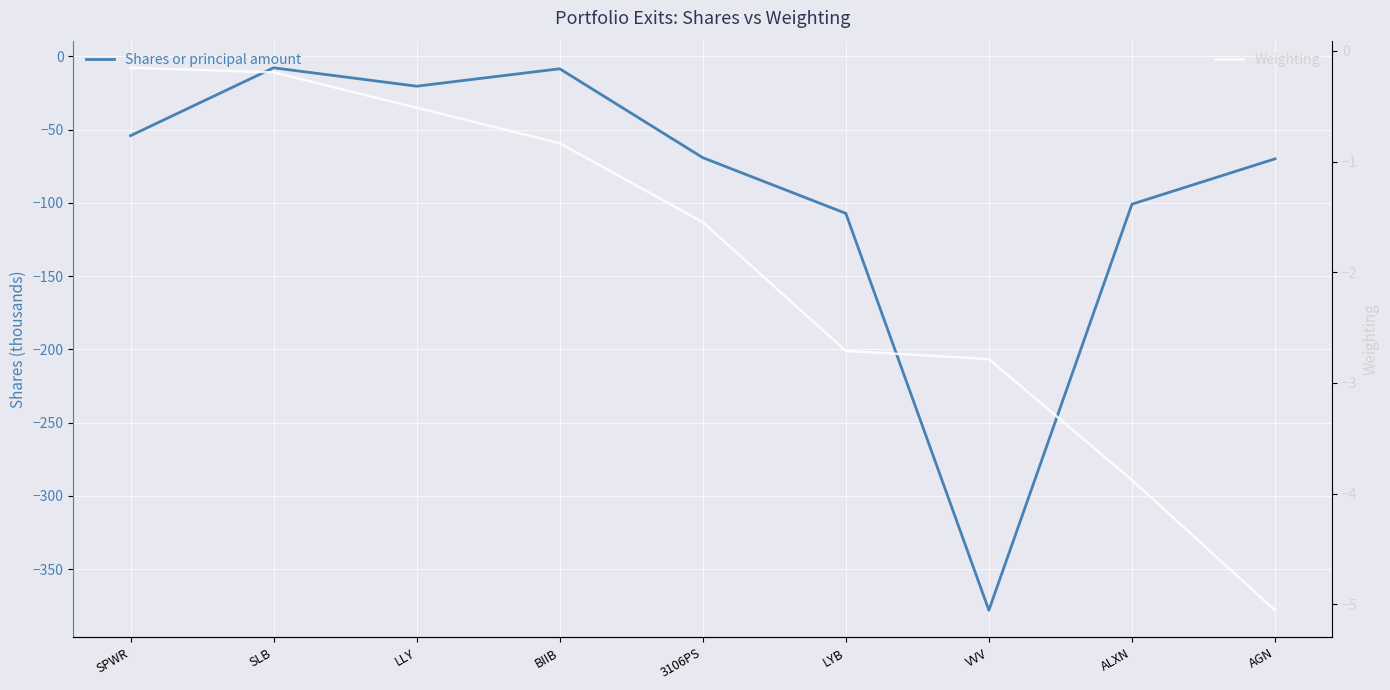

Between BIIB and VVV, which series saw the biggest shift?

Shares or principal amount